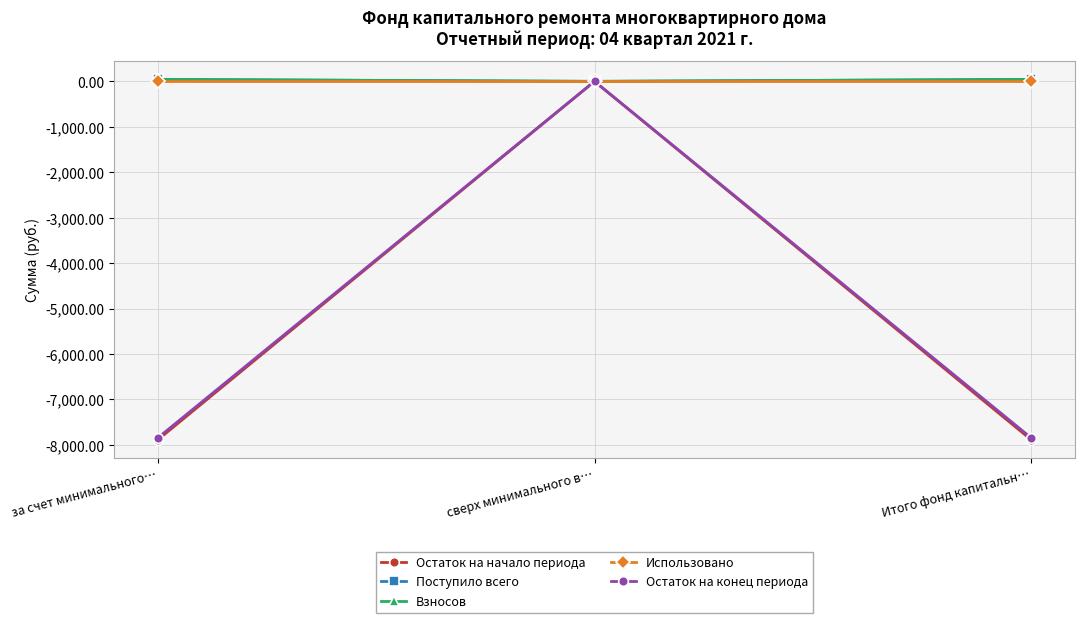

Is this an area chart (filled region under the line)?

No